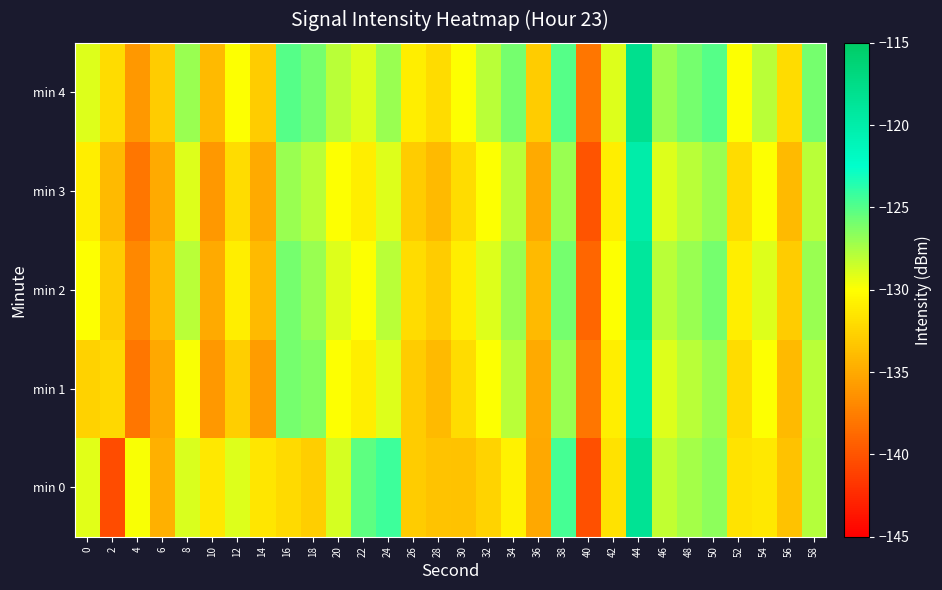

At which category is the sum across all series the highest?

44